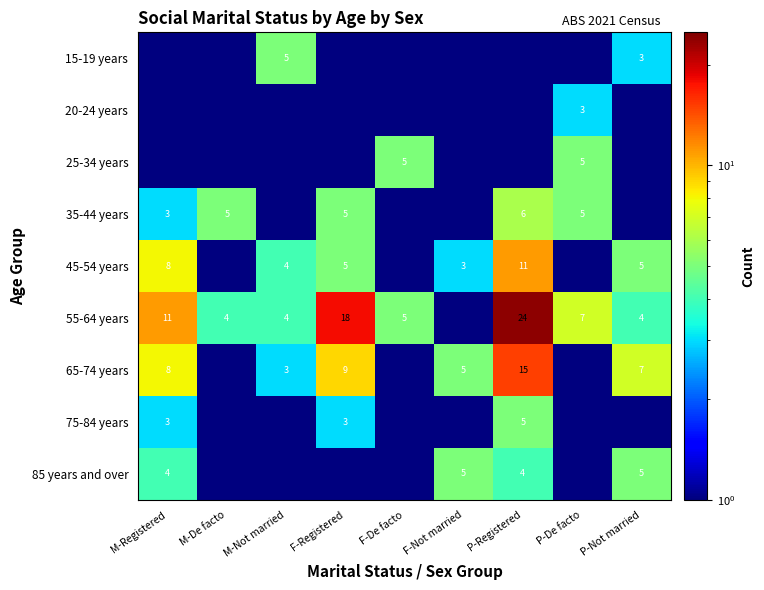

How many categories are shown in the chart?

9